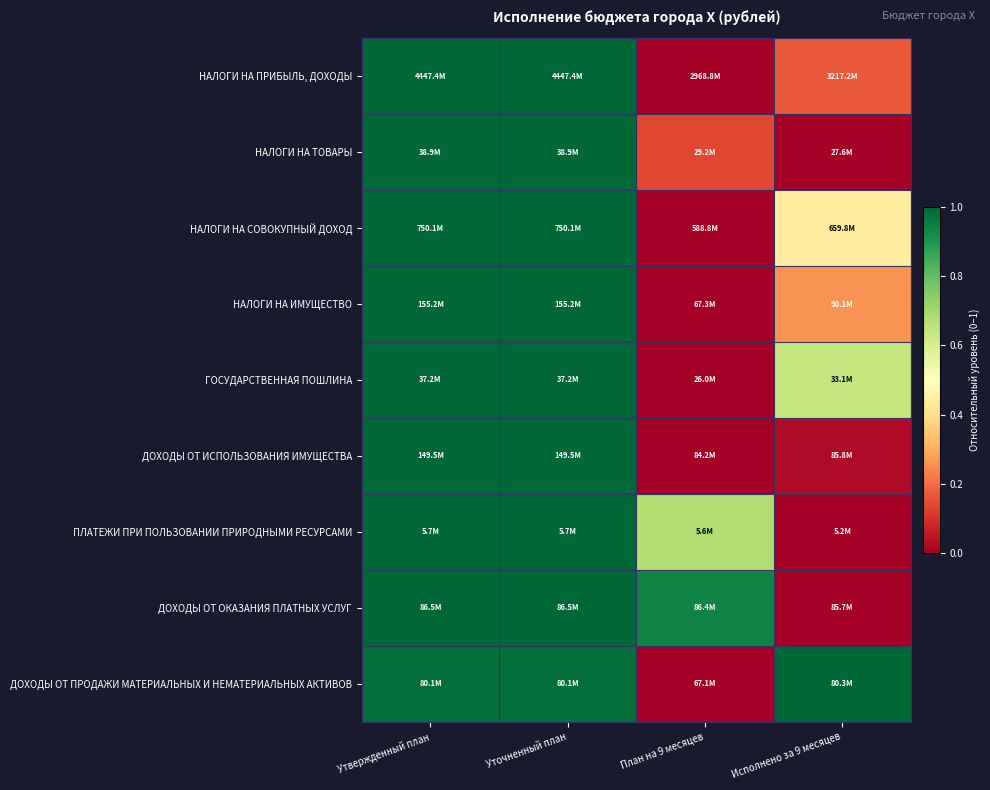

What is the maximum value shown in the chart?

1.0